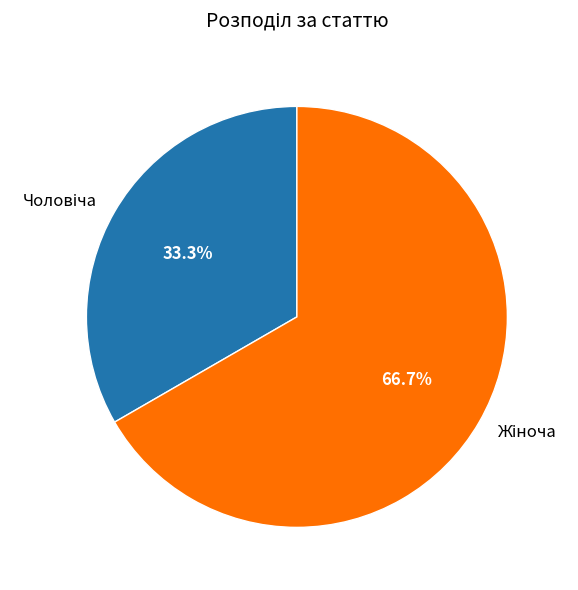

Is there a majority slice in this chart?

Yes